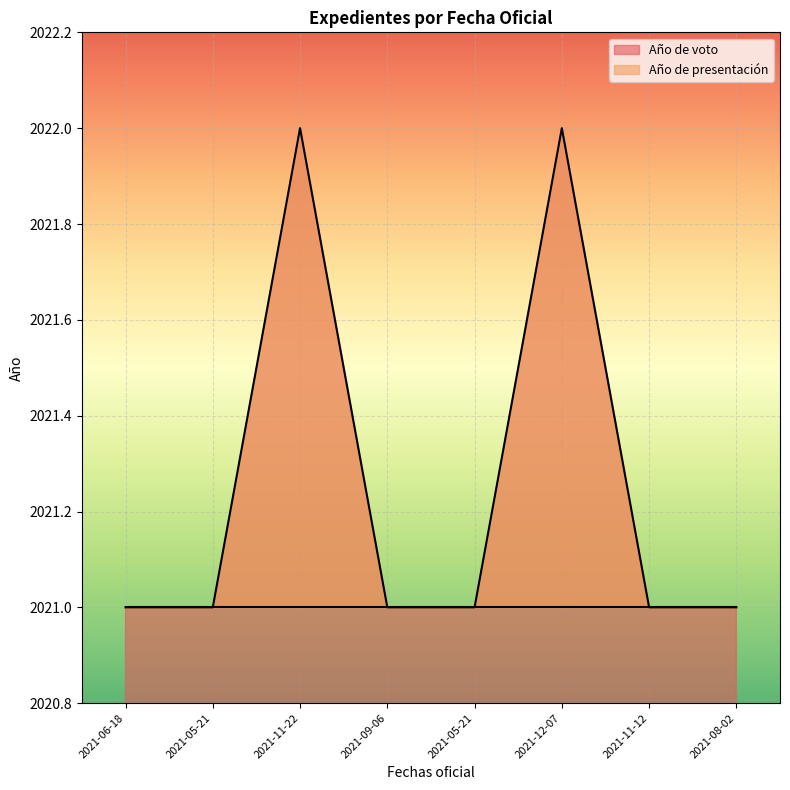

Between 2021-05-21 and 2021-08-02, which is larger?

2021-05-21